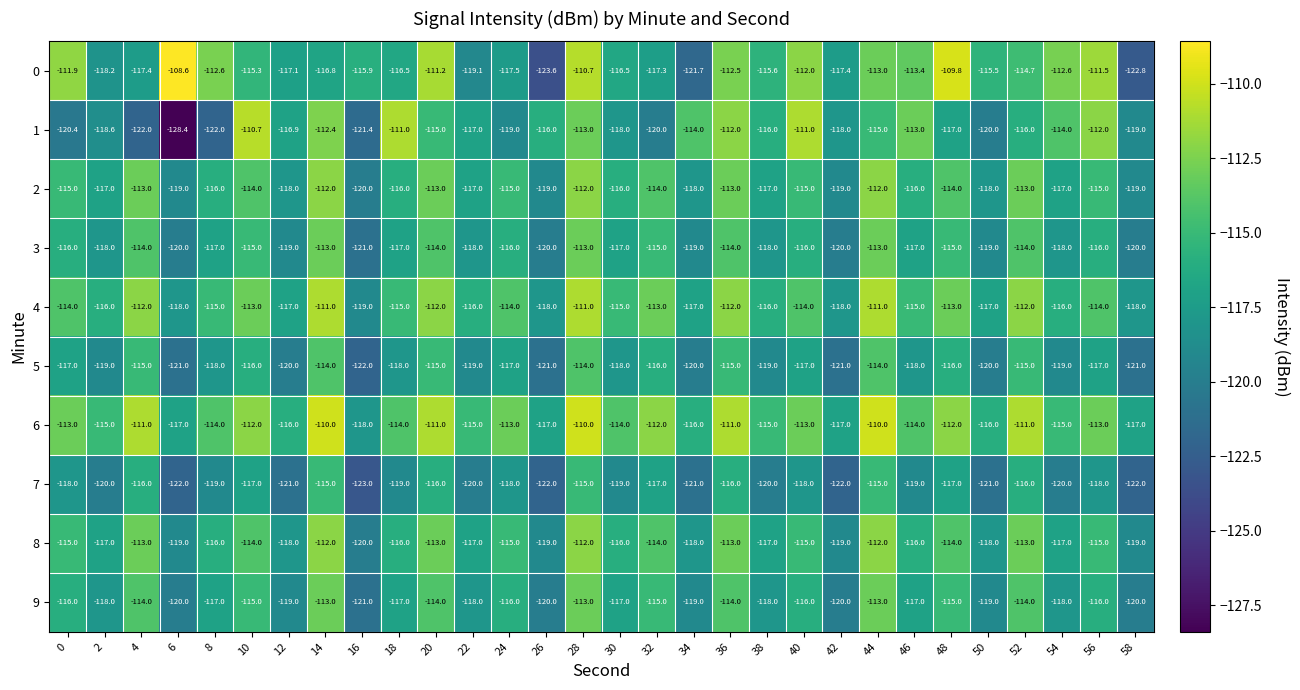

What is the spread (max minus min) of values at 52?

5.0